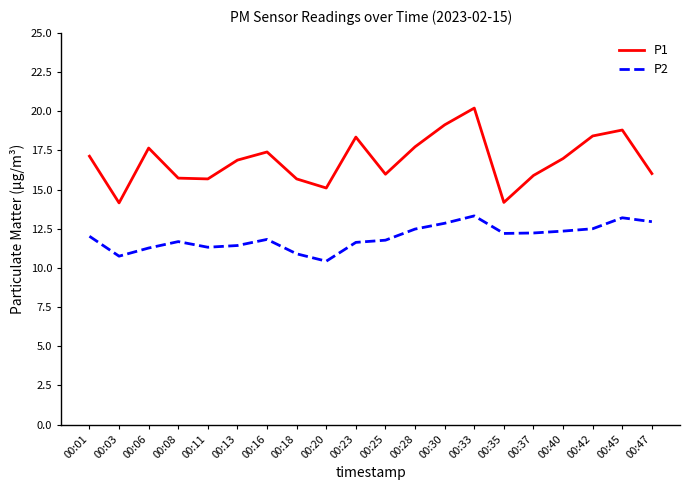

What is the approximate value of P2 at 00:06?

11.3